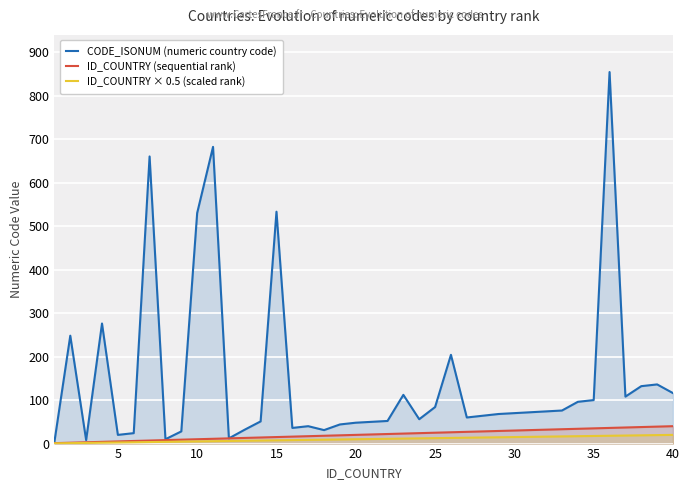

Which series has the largest total across all categories?

CODE_ISONUM (numeric country code)